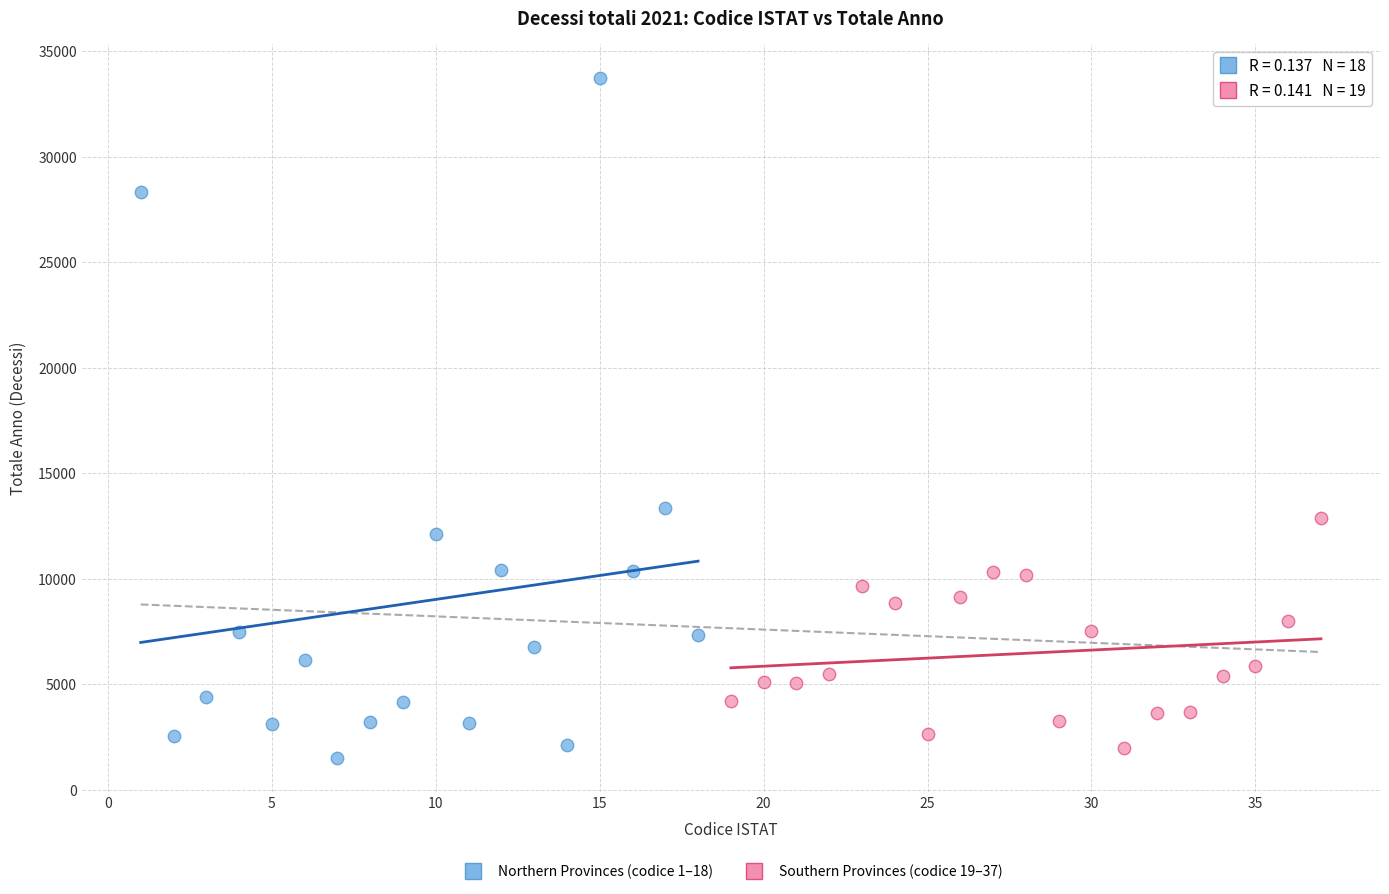

Which series has the largest Y range (max minus min)?

Northern Provinces (codice 1–18)